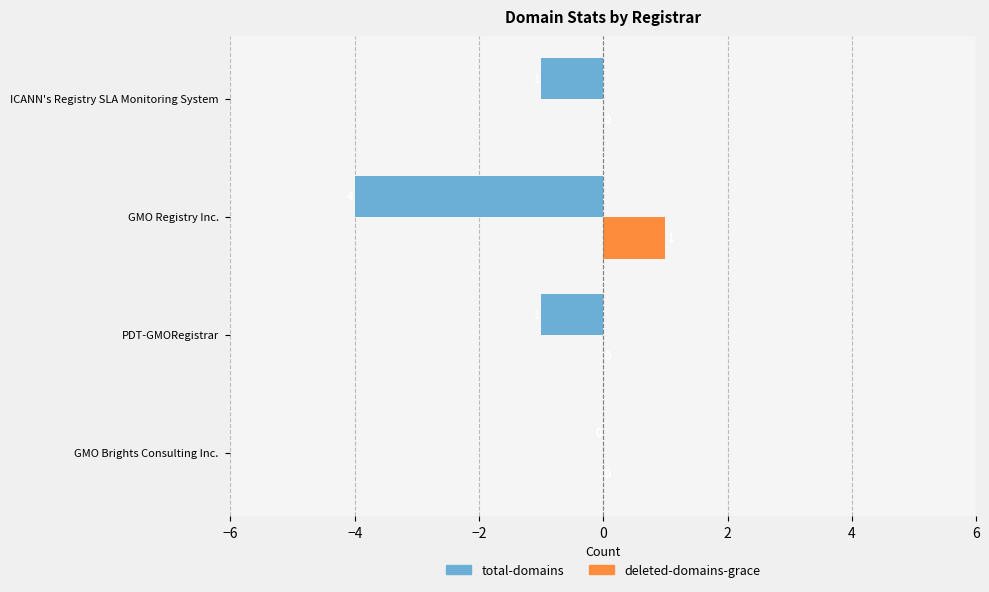

Count the number of data series in this chart.

2